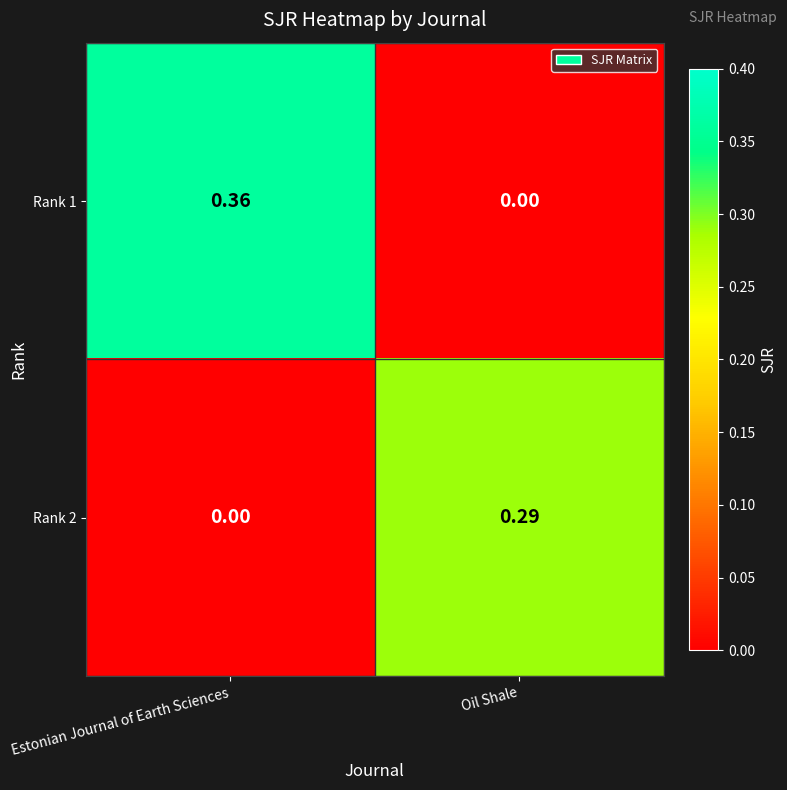

Rank the categories by Rank 2 value from highest to lowest.

Oil Shale, Estonian Journal of Earth Sciences